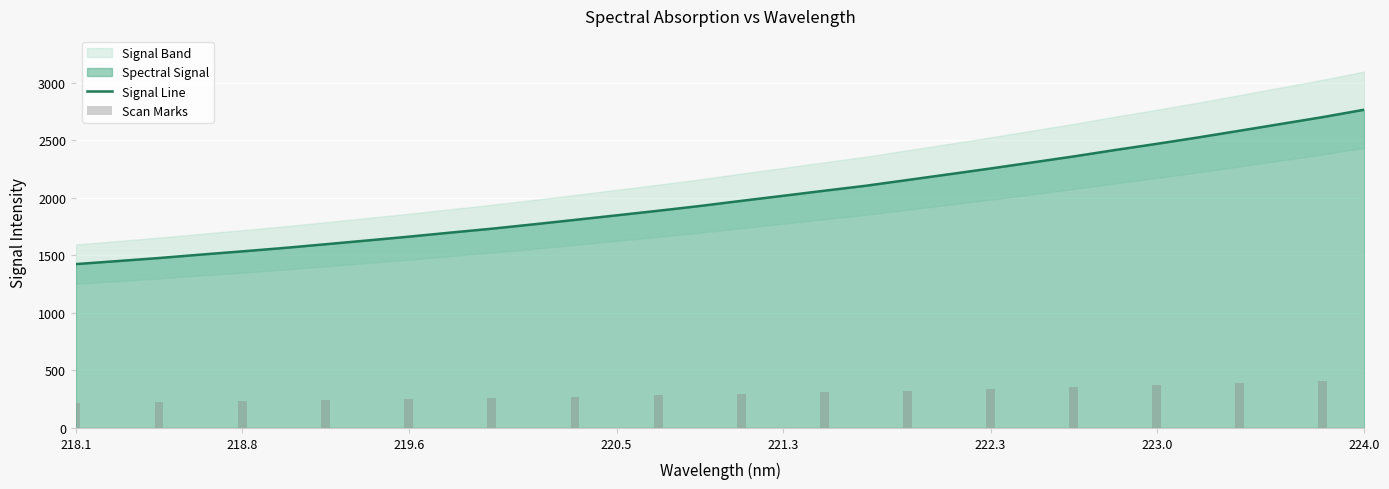

The value of Signal Line at 221.3 is 2018.1. True or false?

True